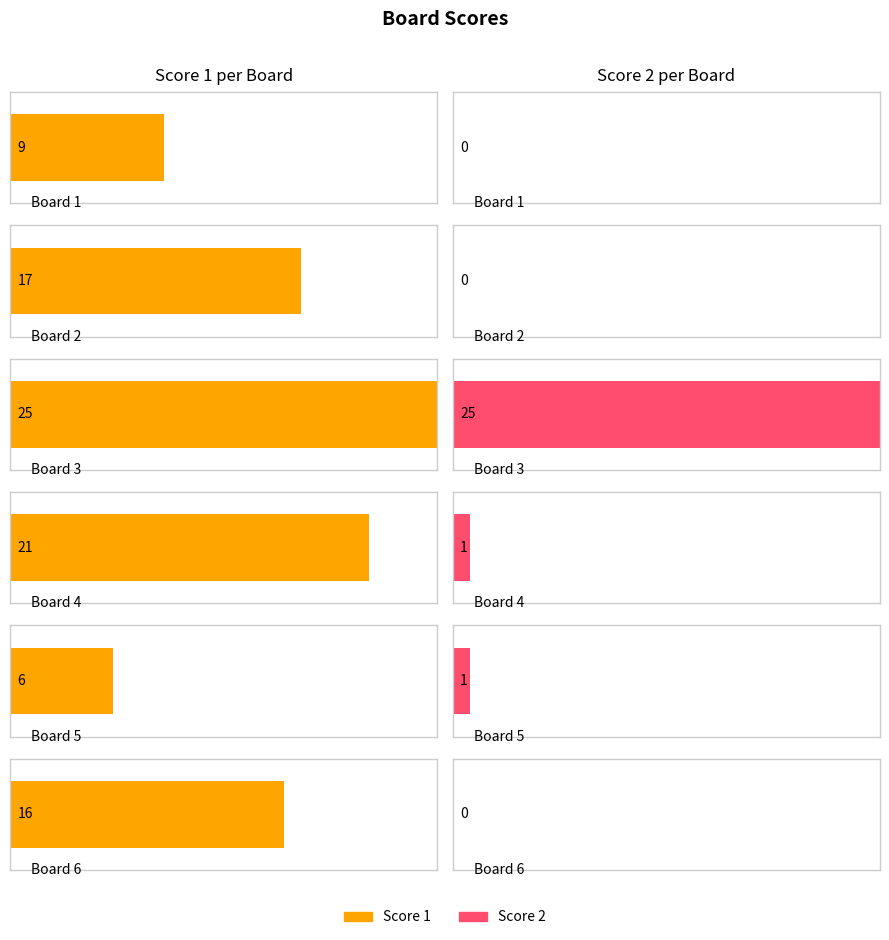

How many bars are there in each group?

2